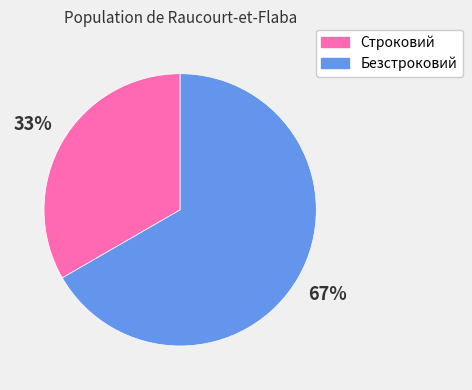

Does Строковий account for over 50% of the chart?

No